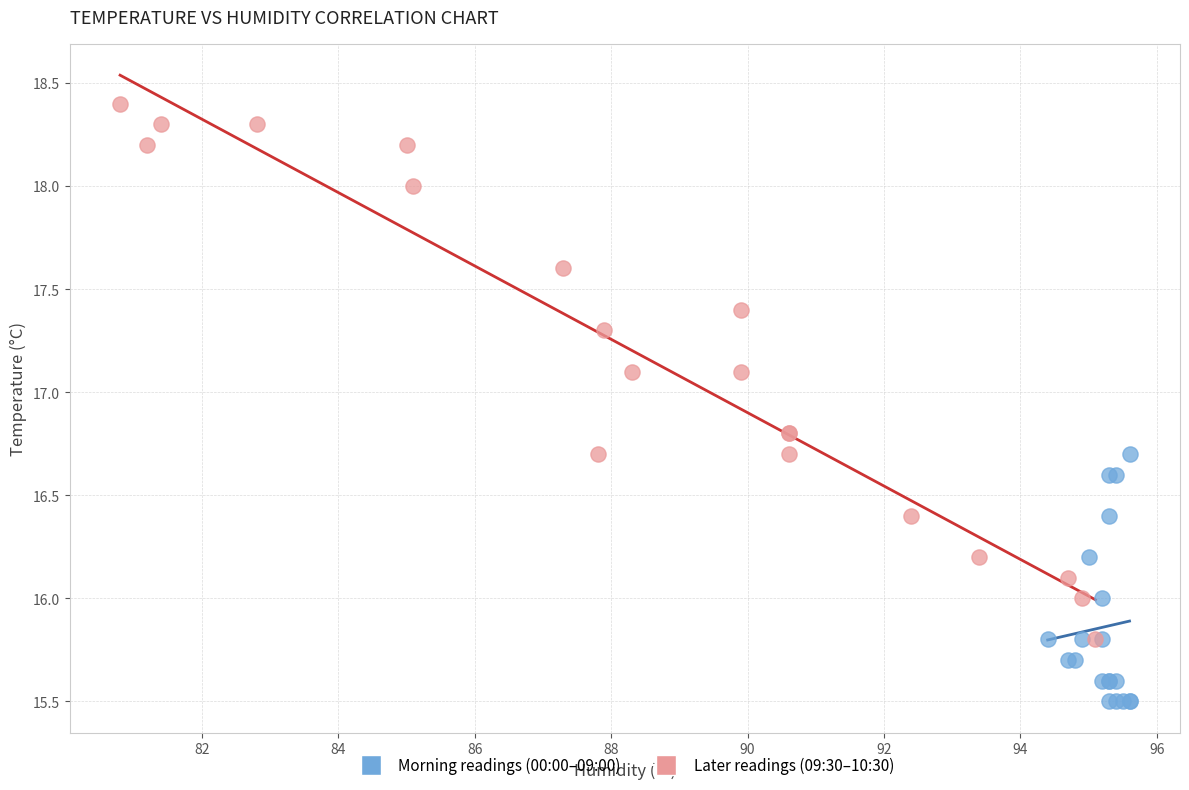

Which series contains the highest Y value?

Later readings (09:30–10:30)